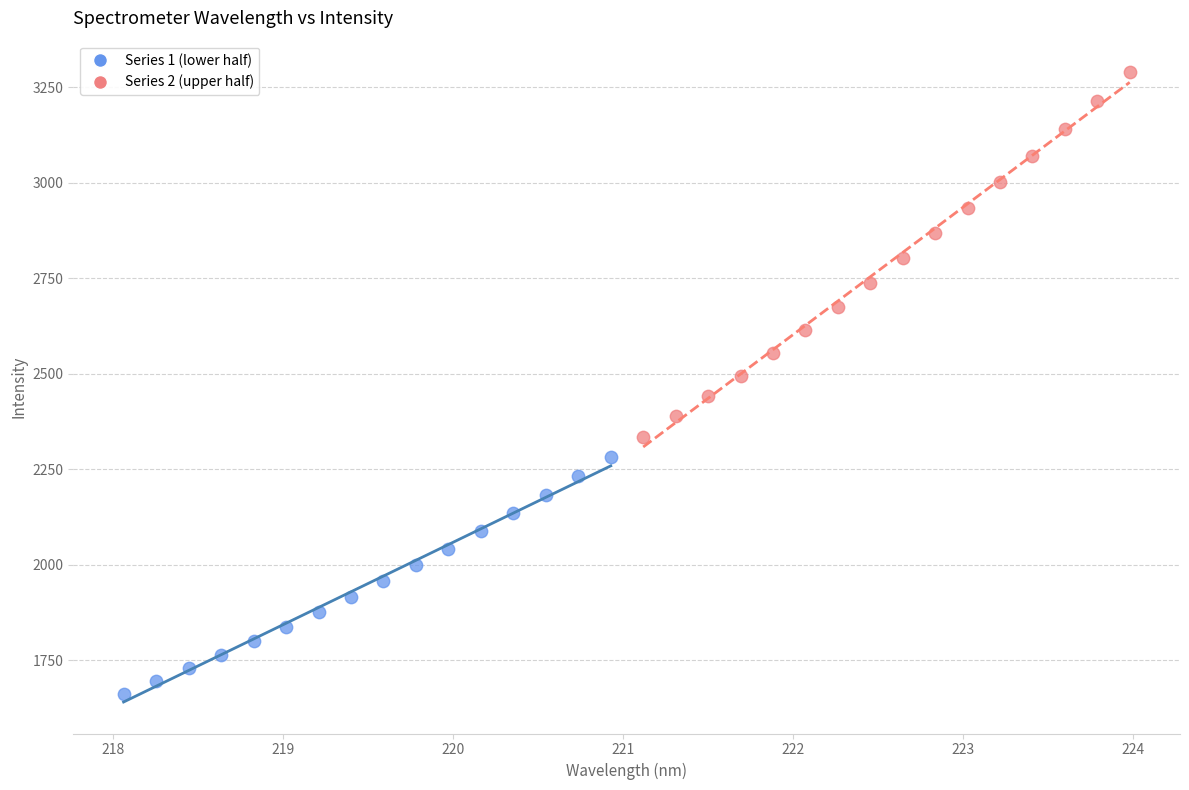

Which series reaches the minimum Y coordinate?

Series 1 (lower half)